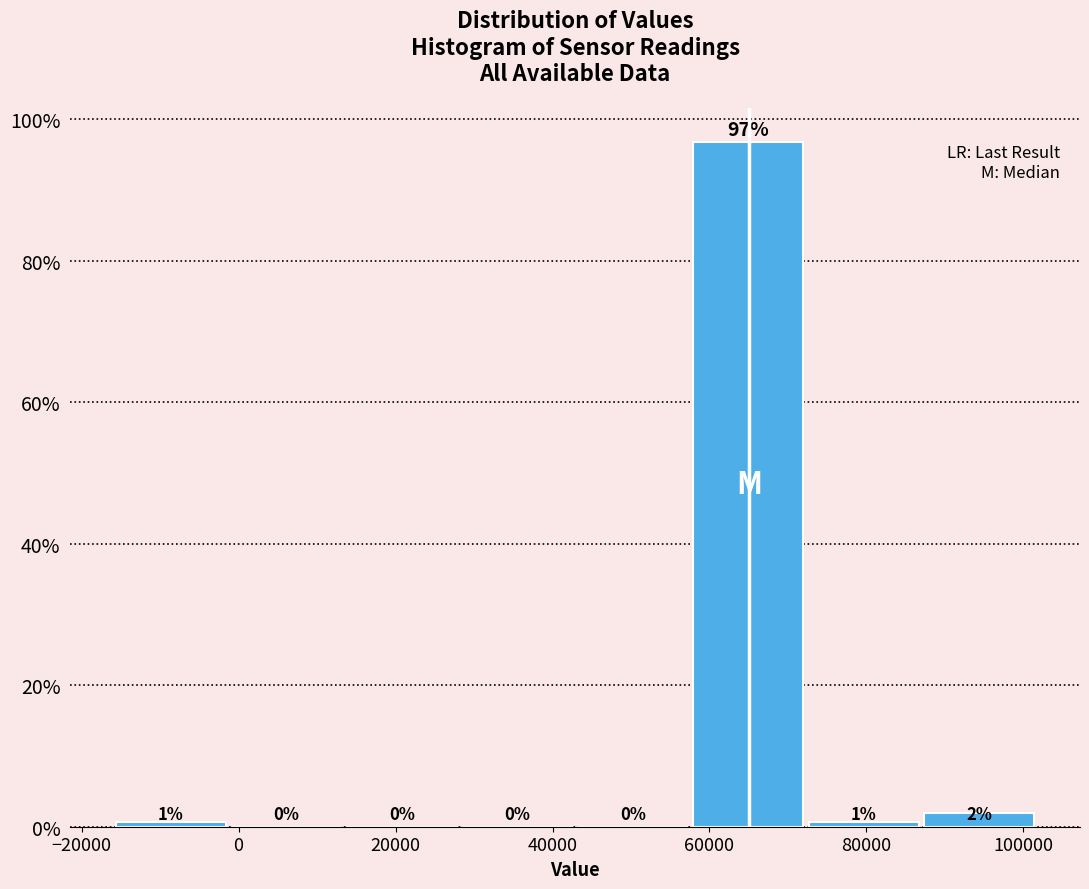

Which range on the x-axis has the tallest bar?

58000 to 72000